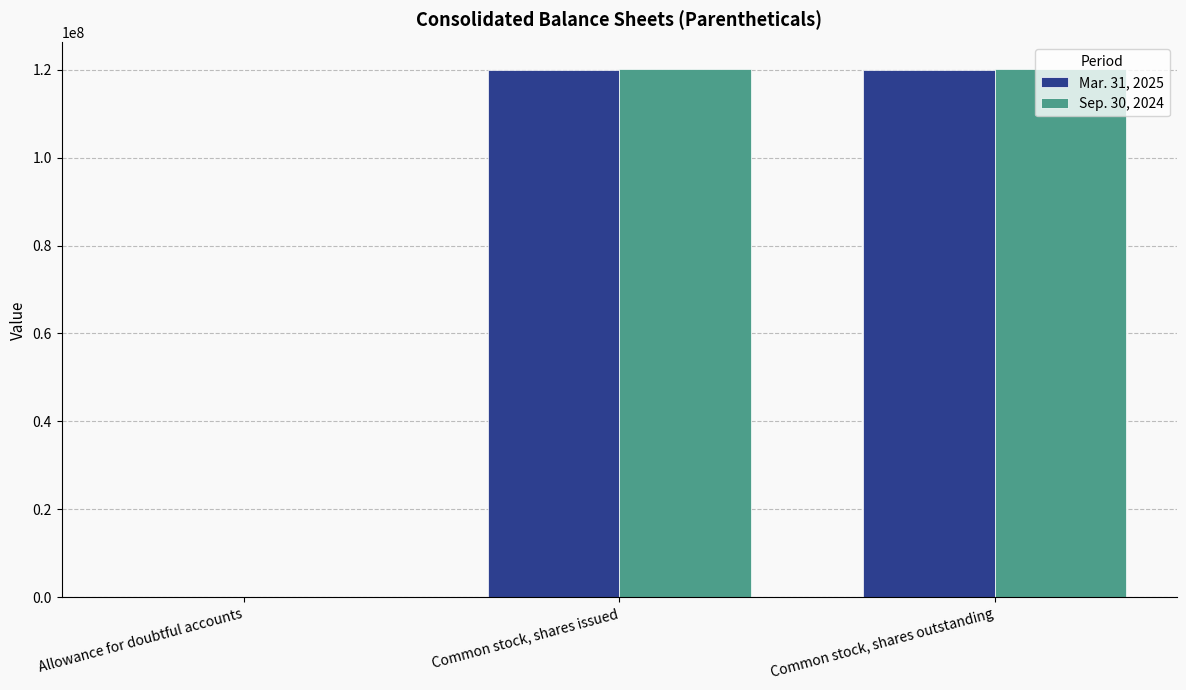

What is the total value across all series at Common stock, shares issued?

240081000